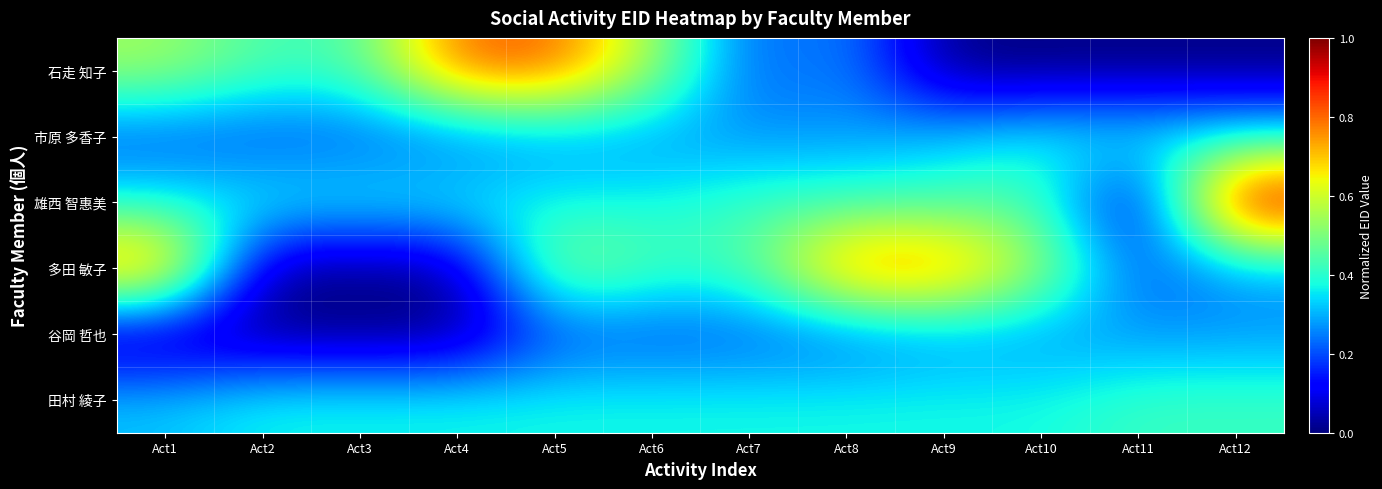

What is the total value across all series at Act11?

1.3